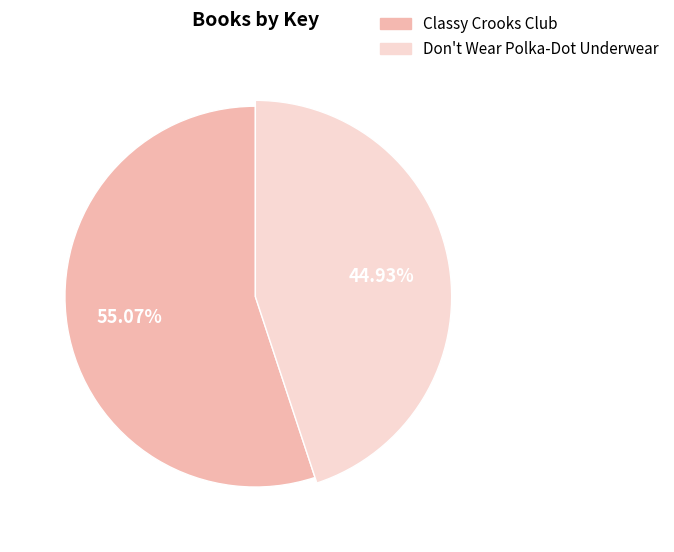

To the nearest percent, what portion does Don't Wear Polka-Dot Underwear represent?

45%